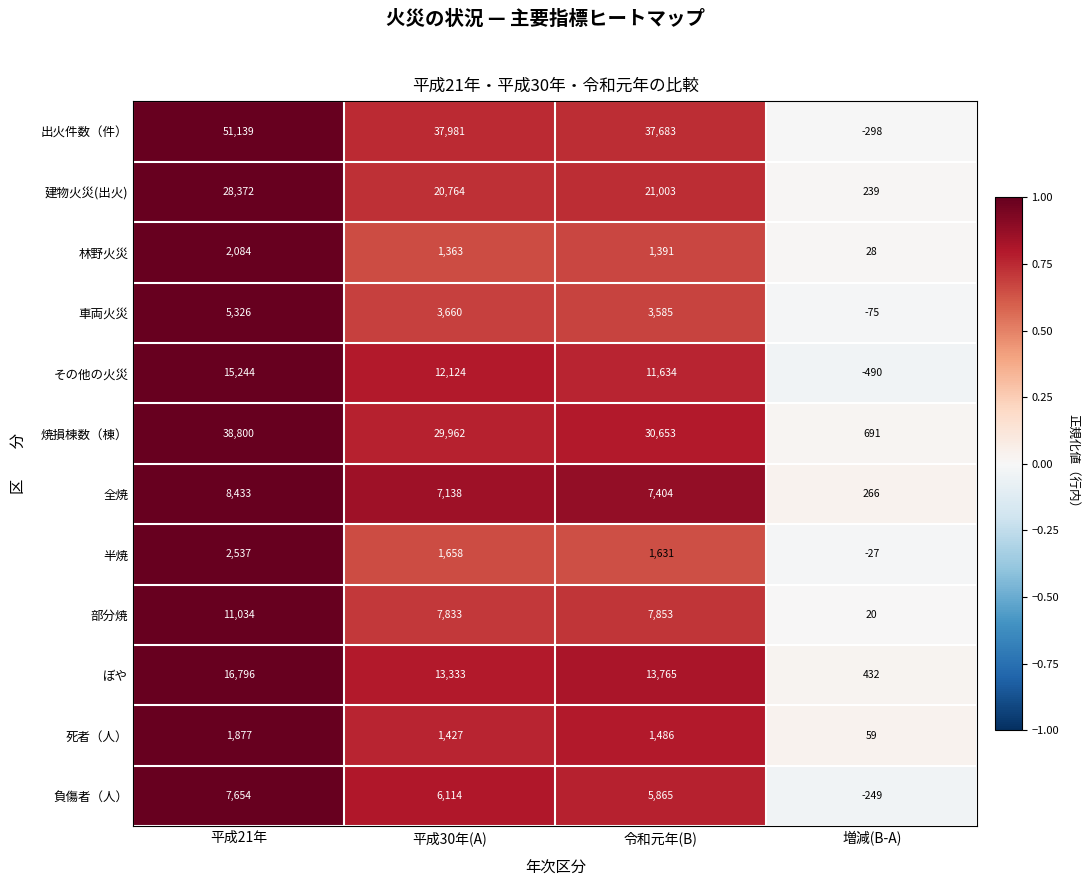

Which series changed the most between 令和元年(B) and 増減(B-A)?

出火件数（件）